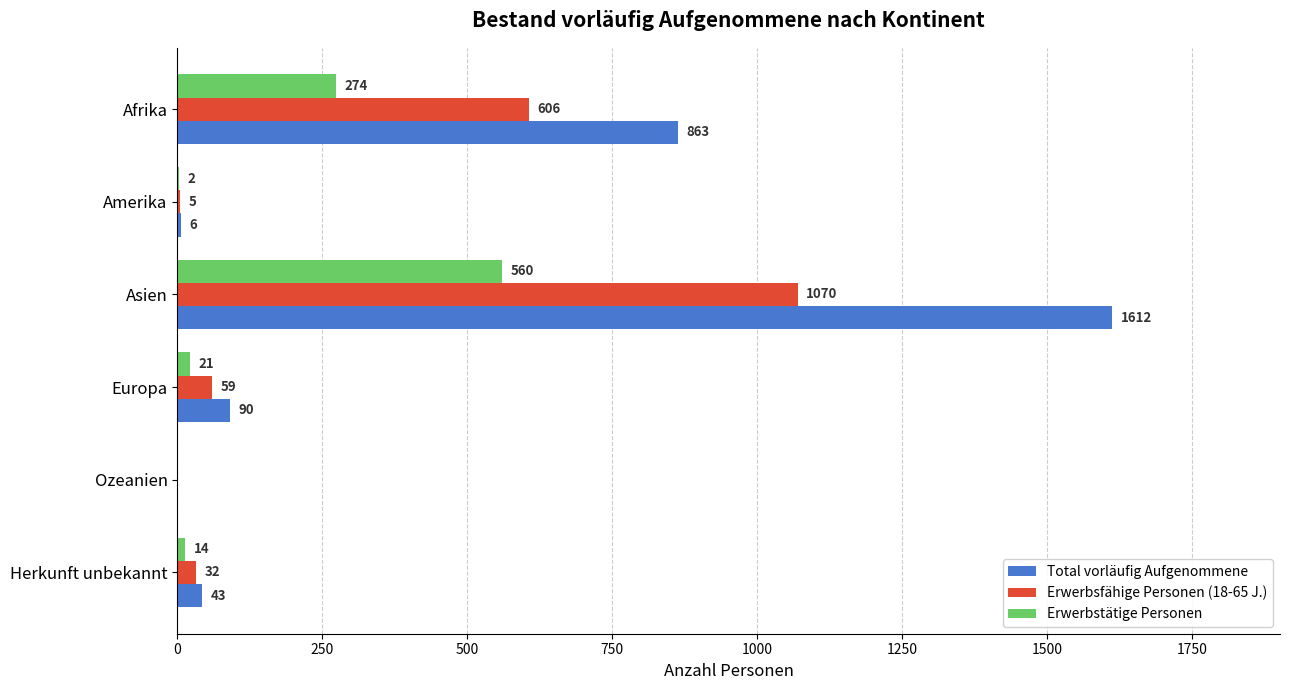

Between Amerika and Europa, which series saw the biggest shift?

Total vorläufig Aufgenommene